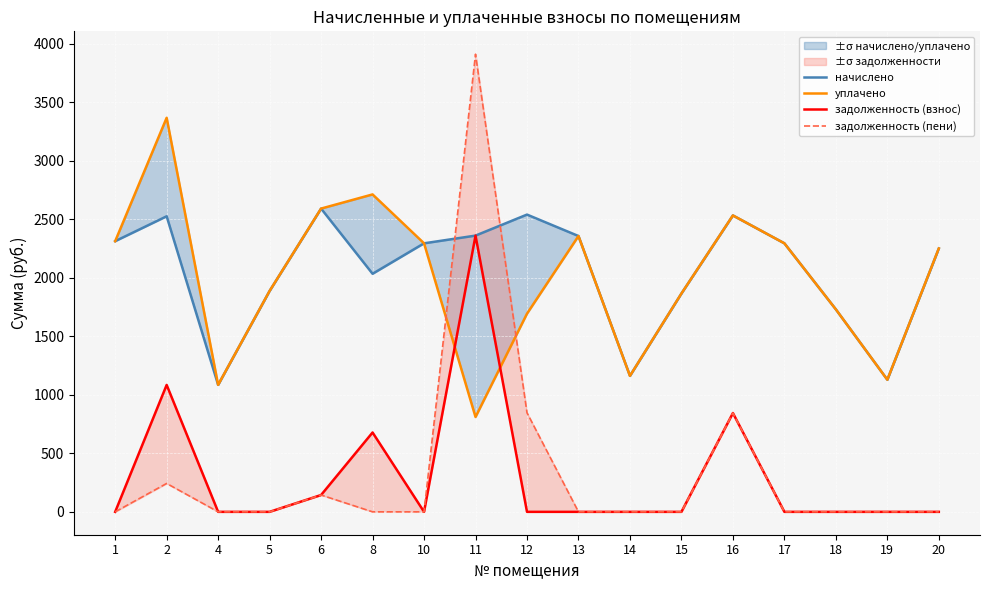

What is the sum of the начислено values at 15 and 17?

4160.9